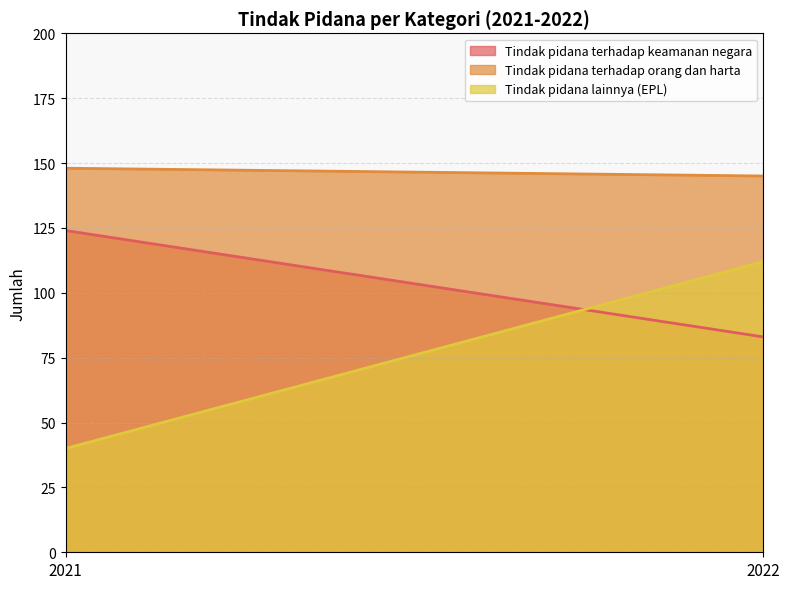

The value of Tindak pidana lainnya (EPL) at 2021 is 25. True or false?

False